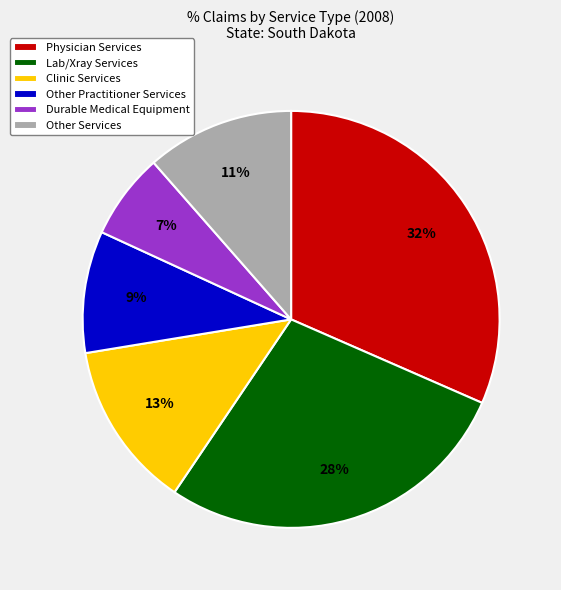

How many segments does this pie chart have?

6